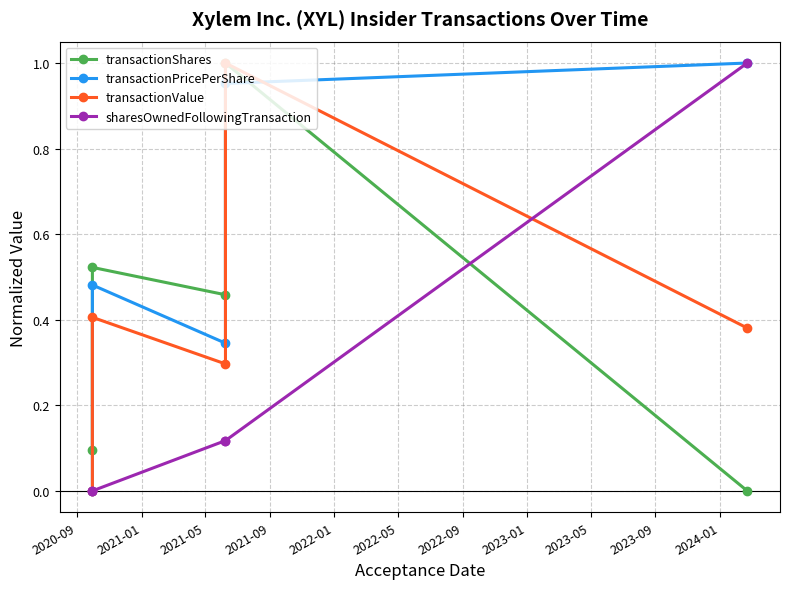

How many times do transactionValue and transactionPricePerShare cross each other?

2